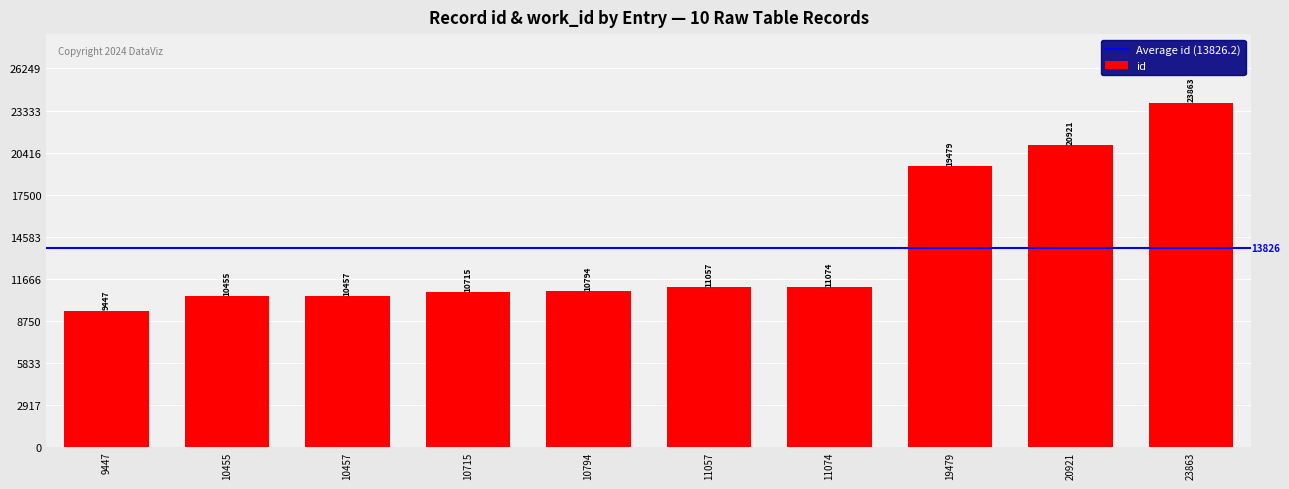

What is the minimum value shown in the chart?

9447